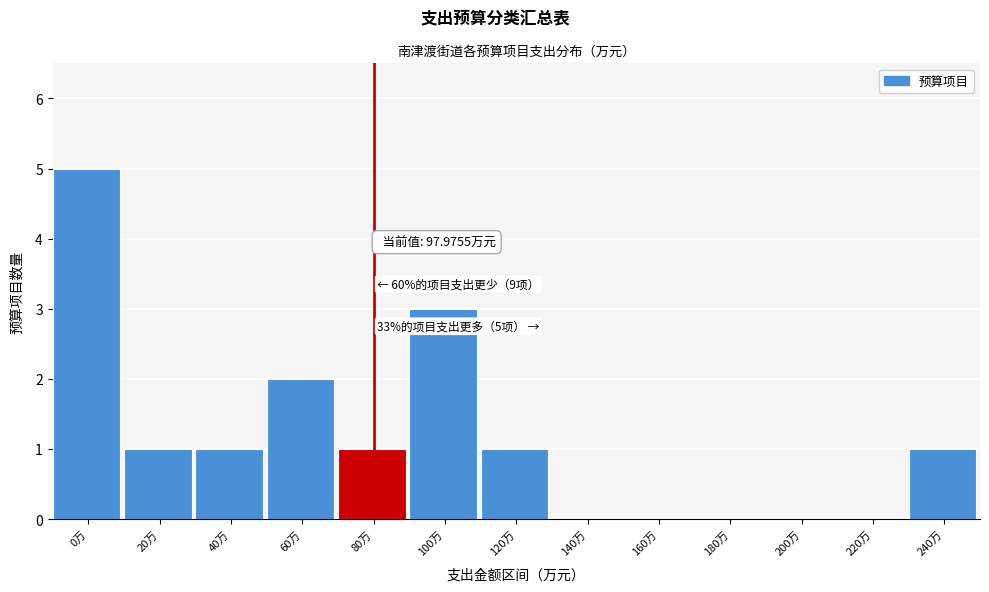

Reading left to right, extract all data points from this chart.

0万=5	20万=1	40万=1	60万=2	80万=1	100万=3	120万=1	140万=0	160万=0	180万=0	200万=0	220万=0	240万=1